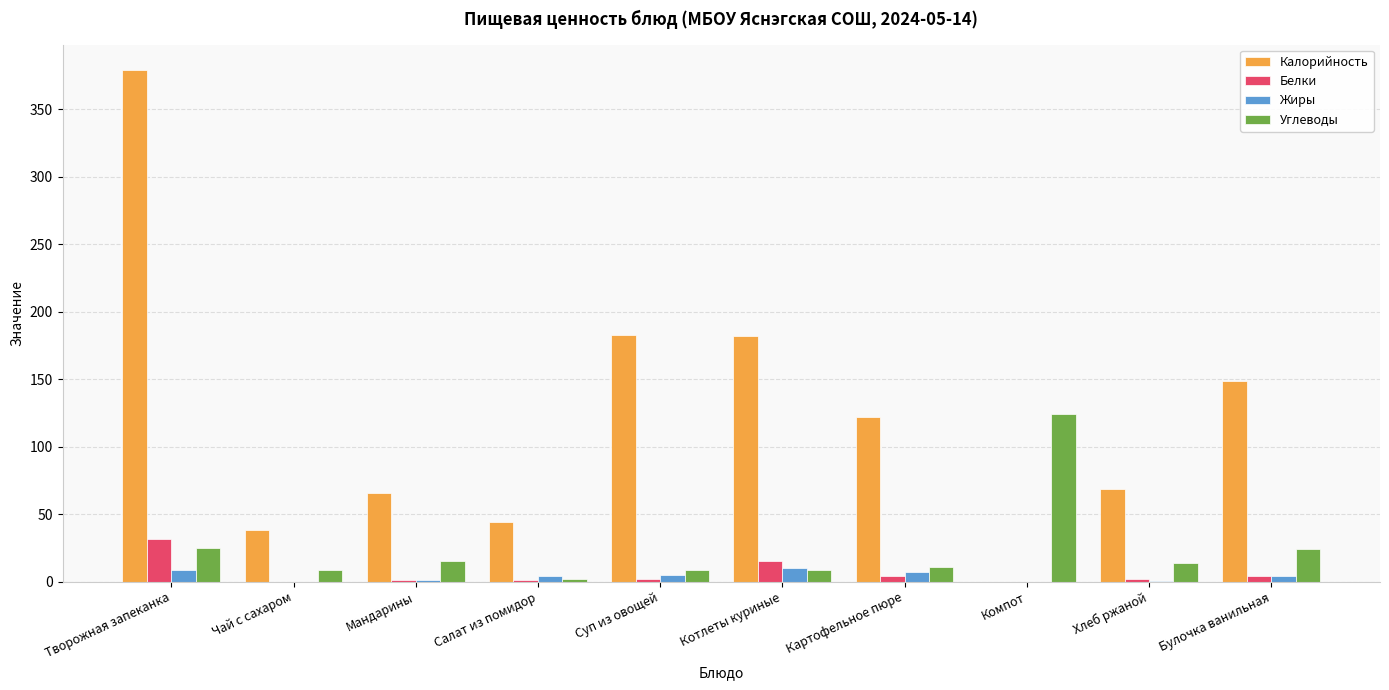

The value of Белки at Чай с сахаром is 0.0. True or false?

True